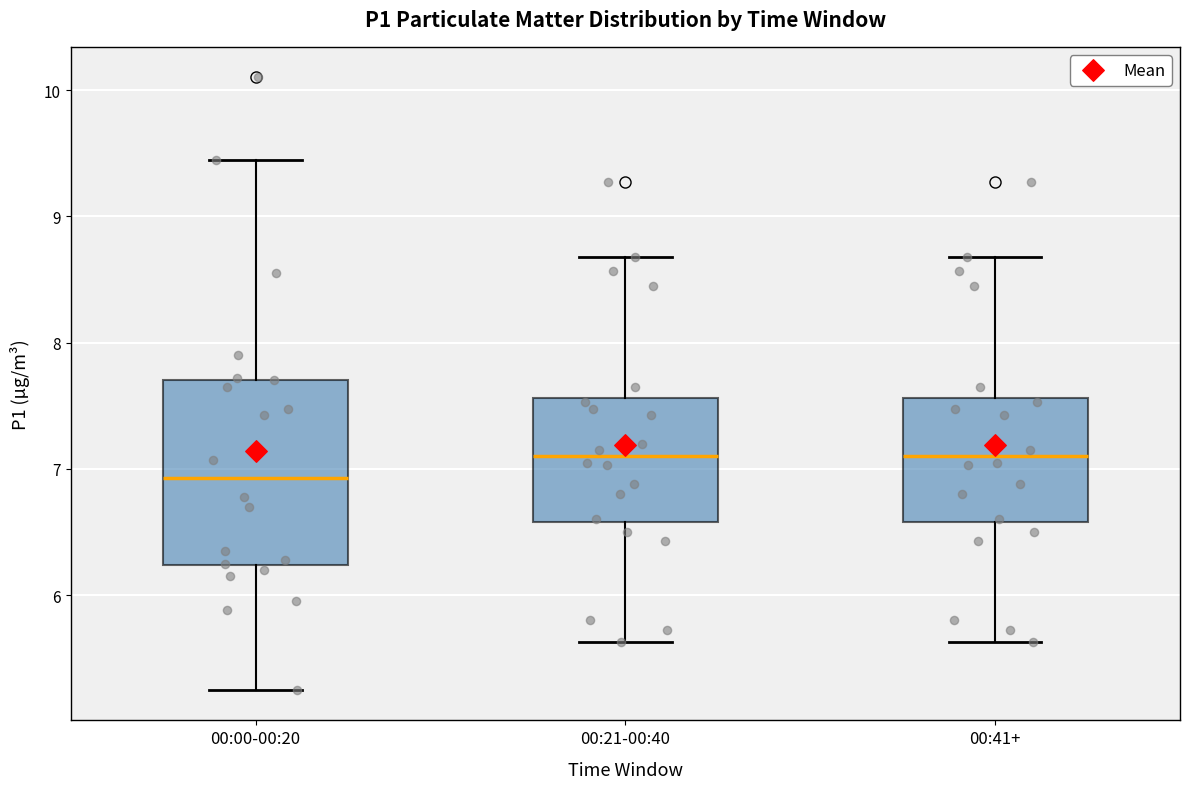

Reading left to right, read every box against the y-axis: the position of its median line, the range the box covers, and the ends of its whiskers. The values are not printed on the chart, so give them approximately, as read against the axis.

00:00-00:20: median 6.9, box 6.2 to 7.7, whiskers 5.3 to 9.5
00:21-00:40: median 7.1, box 6.6 to 7.6, whiskers 5.6 to 8.7
00:41+: median 7.1, box 6.6 to 7.6, whiskers 5.6 to 8.7